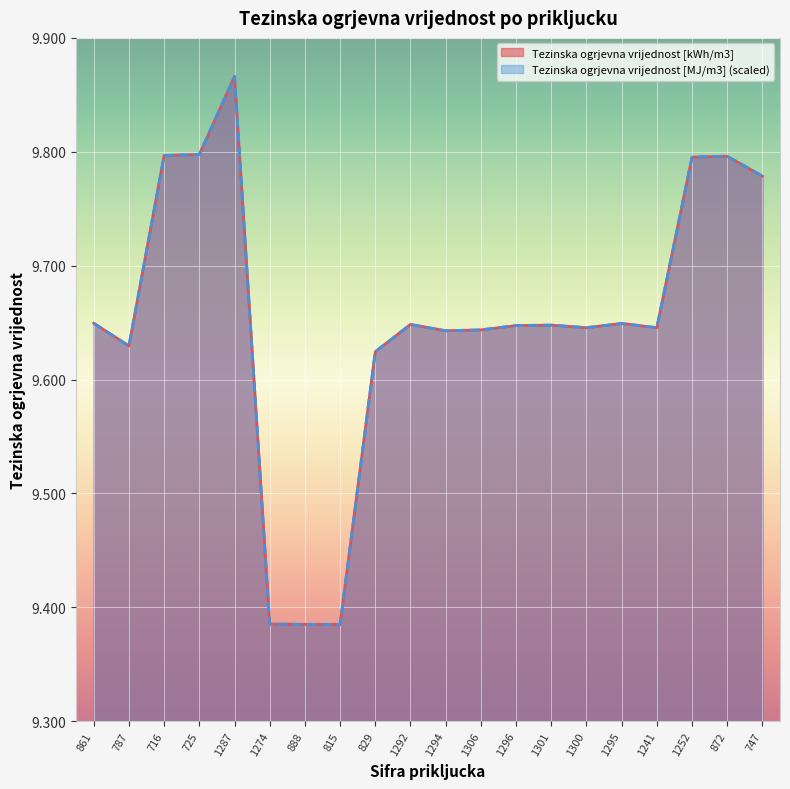

What position from the right is 1301?

7